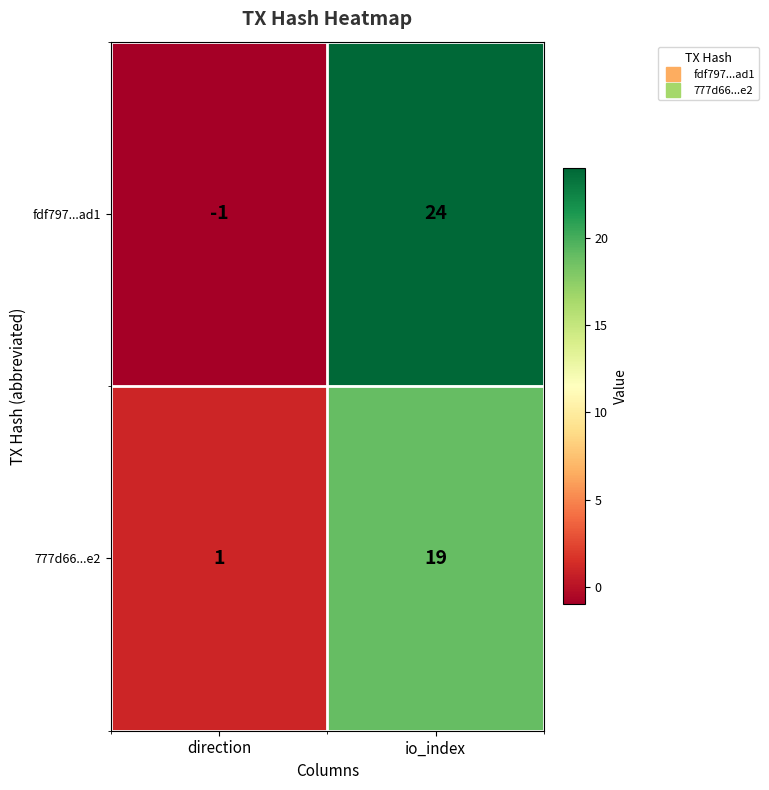

What is the average value of the 777d66...e2 series?

10